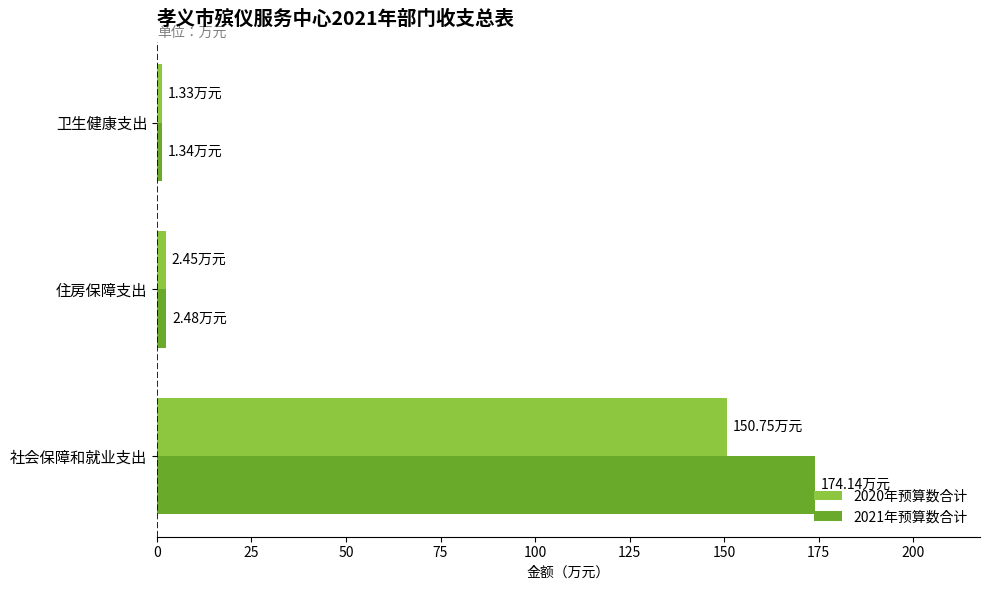

What is the average value of the 2020年预算数合计 series?

51.5